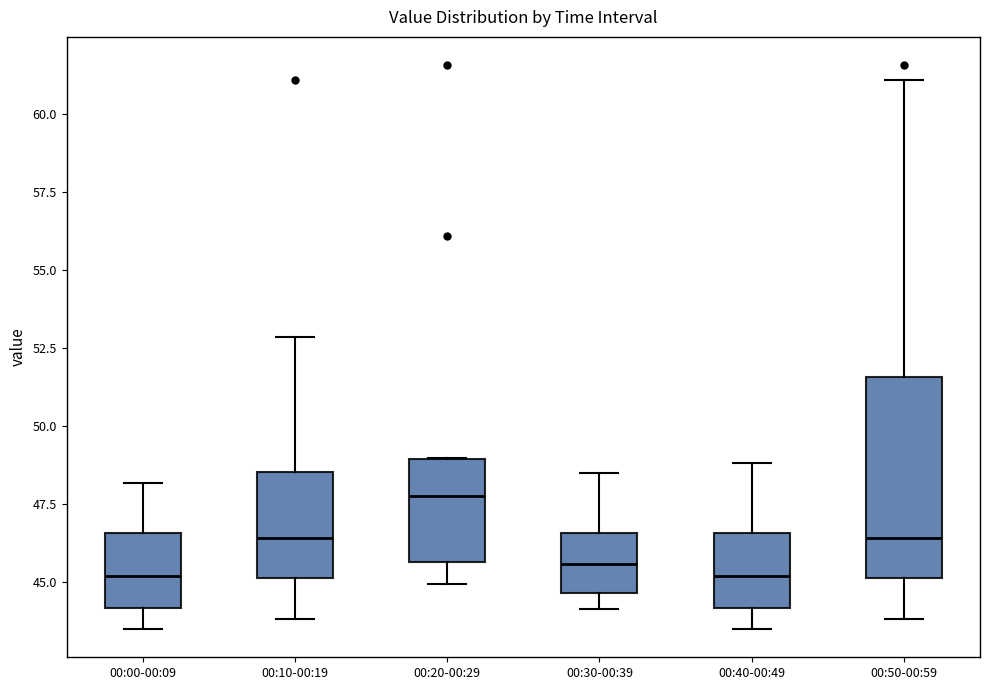

Comparing the boxes themselves (not the whiskers), which one is the tallest?

00:50-00:59